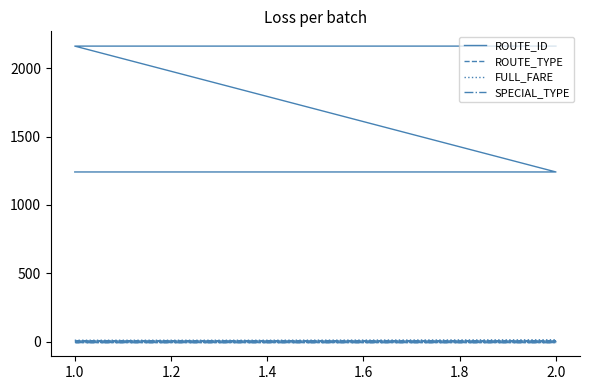

Which series changed the most between 1.0 and 2.0?

ROUTE_ID